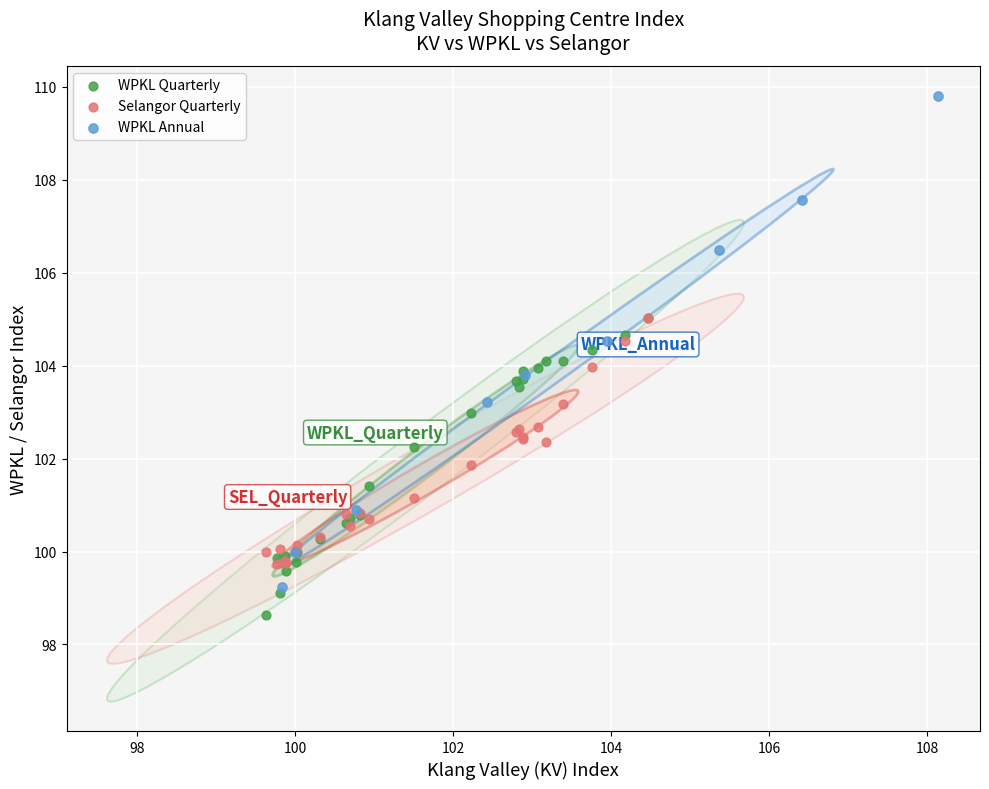

Which series reaches the minimum Y coordinate?

WPKL Quarterly